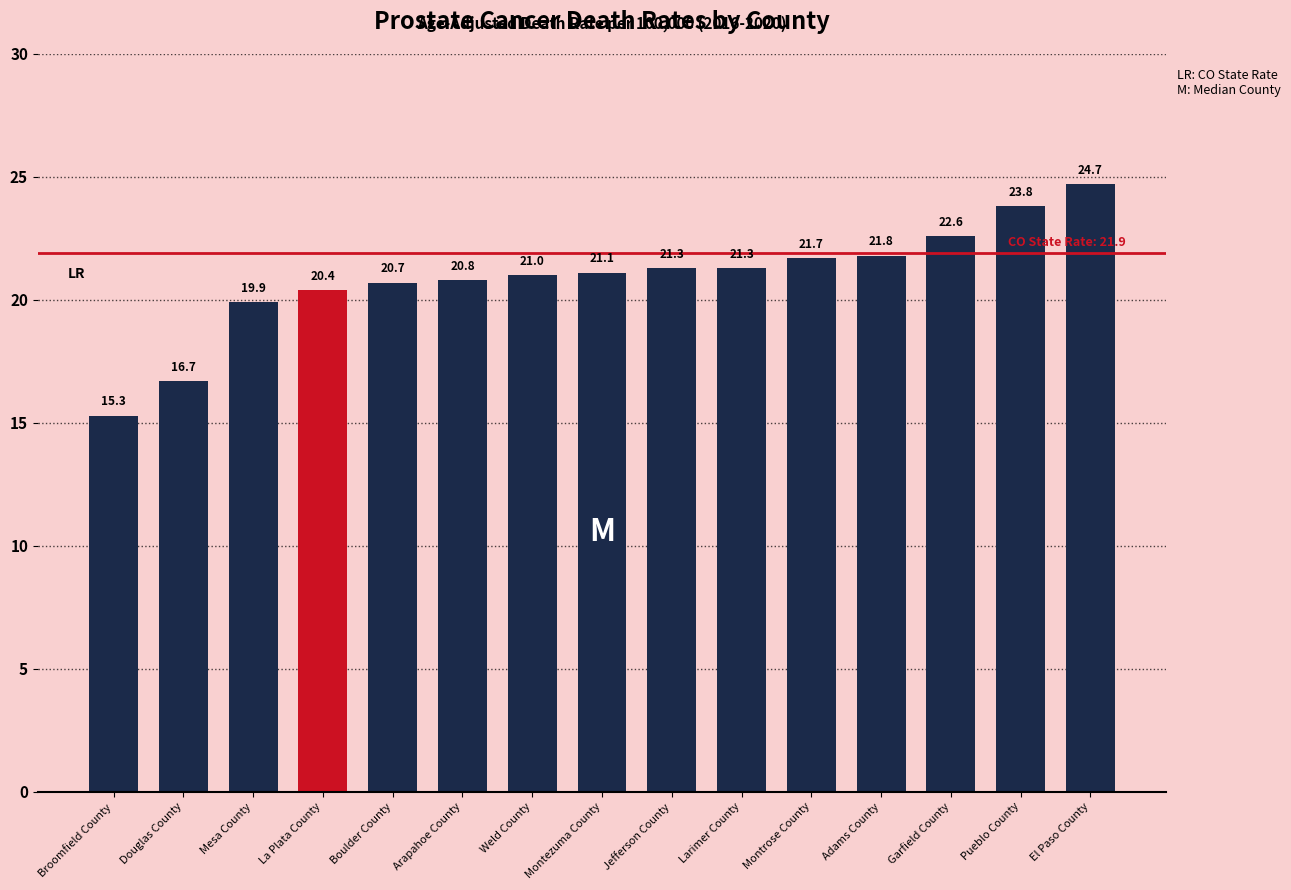

Approximately how many times larger is the value at Arapahoe County compared to Boulder County?

1.0